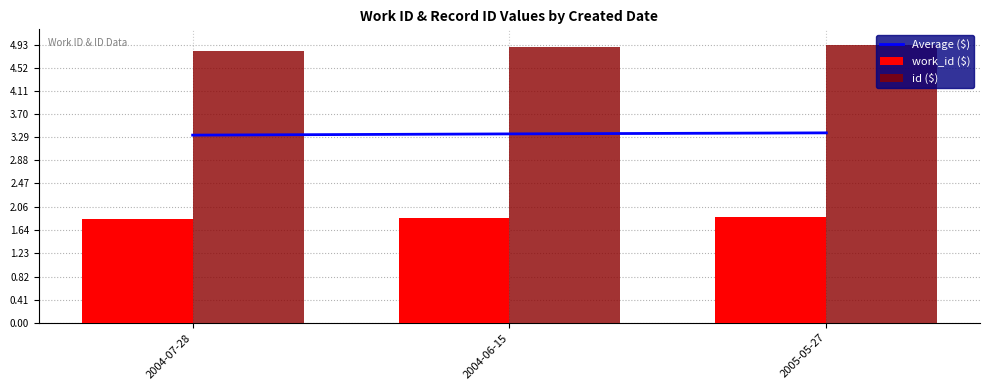

What is the highest value of the Average ($) series?

3.4